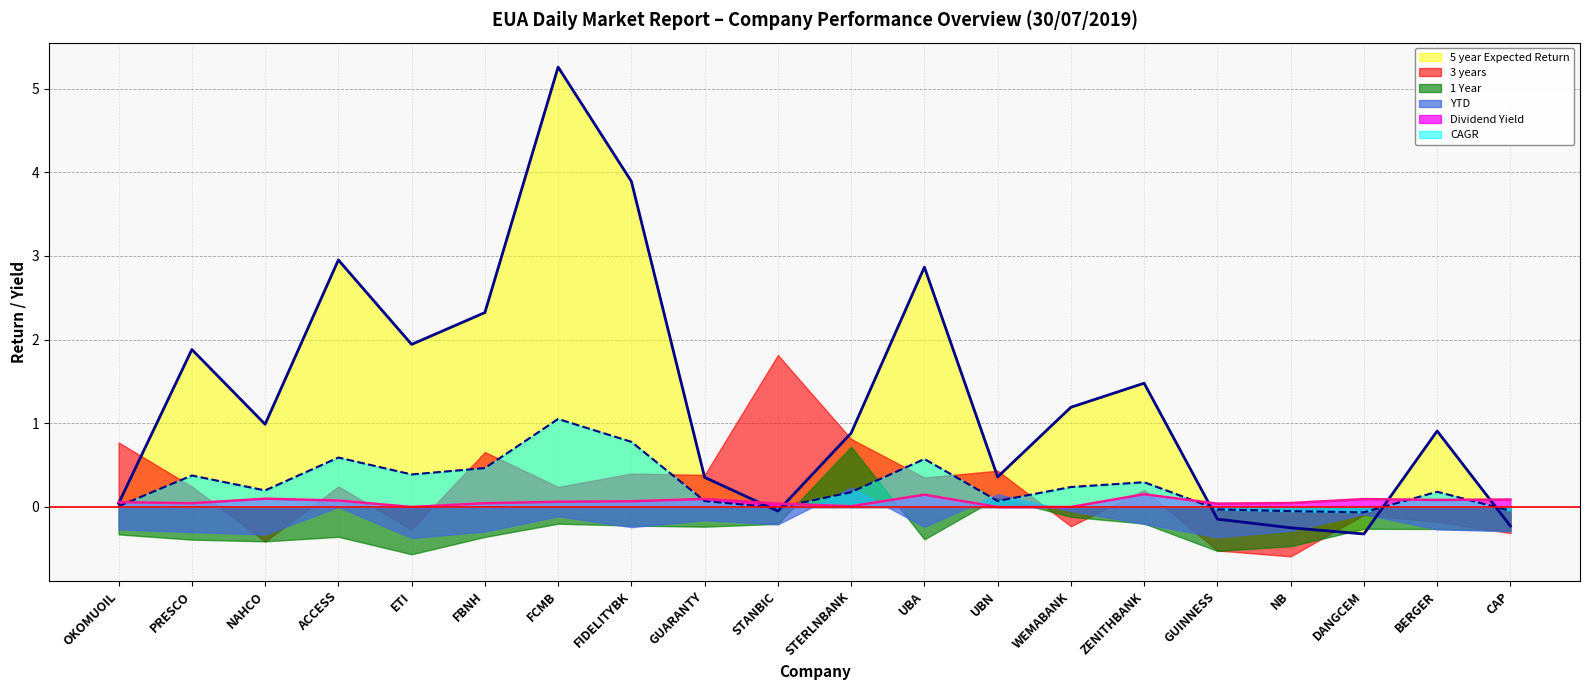

What is the average value of the 5 year Expected Return series?

1.3